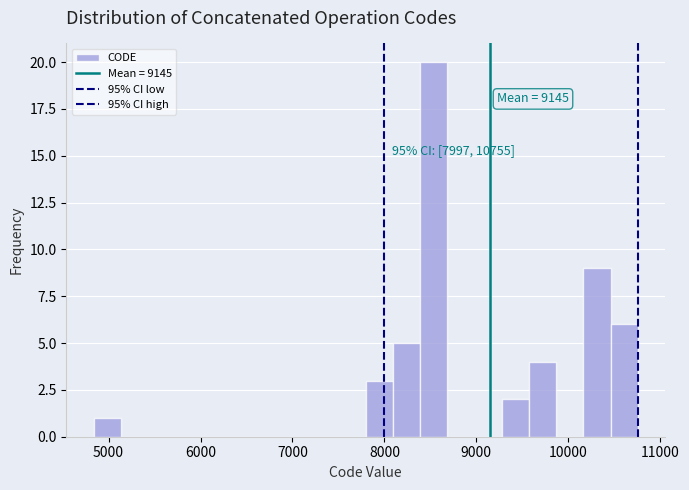

Read against the x-axis, roughly where is the centre of the tallest bar?

8500